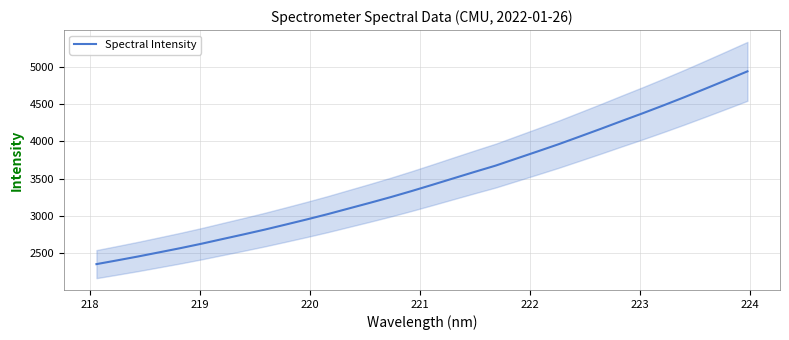

Is this an area chart (filled region under the line)?

No